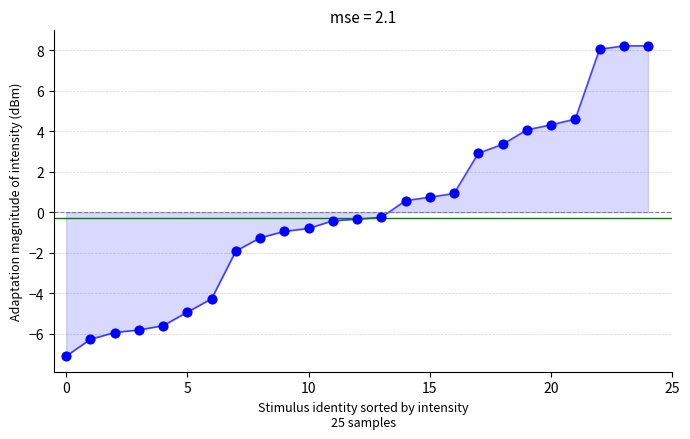

What is the range of Y values (max minus min)?

15.3